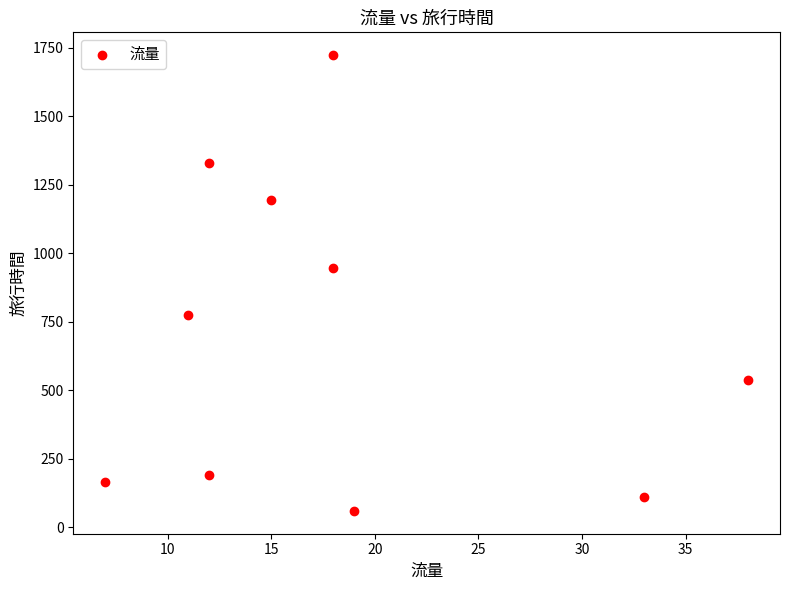

What is the average X value?

18